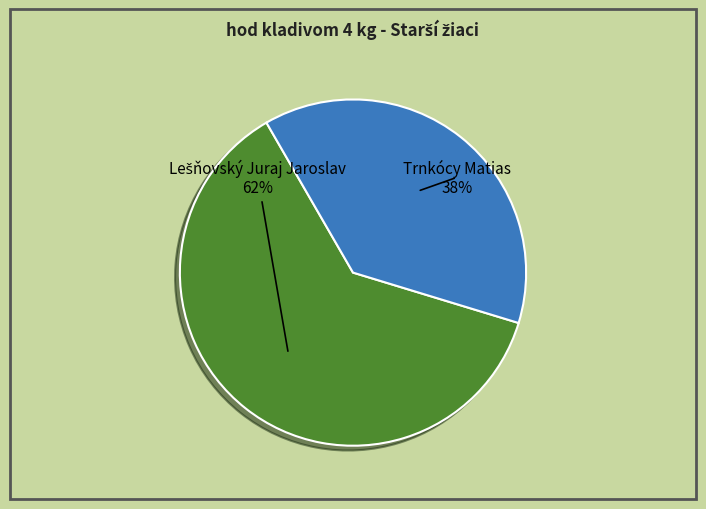

Is it true that Trnkócy Matias is 38% of the pie?

True